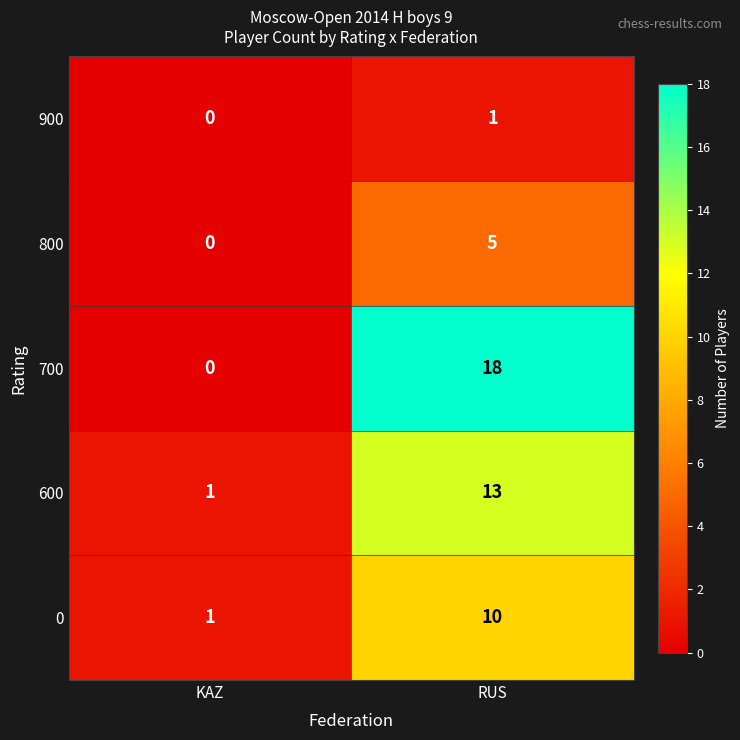

Rank the series by their average value, from highest to lowest.

700, 600, 0, 800, 900